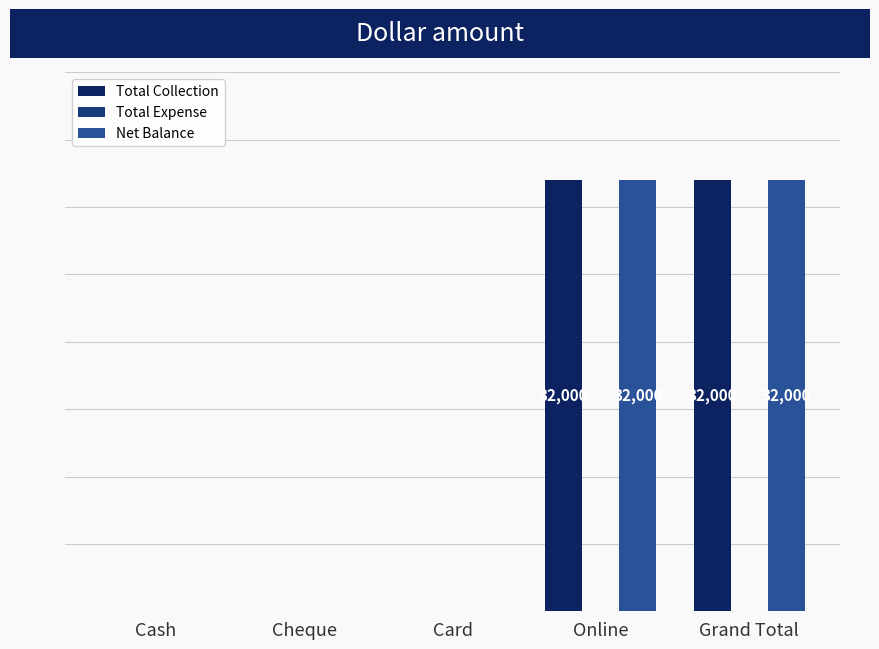

Are the bars horizontal?

No